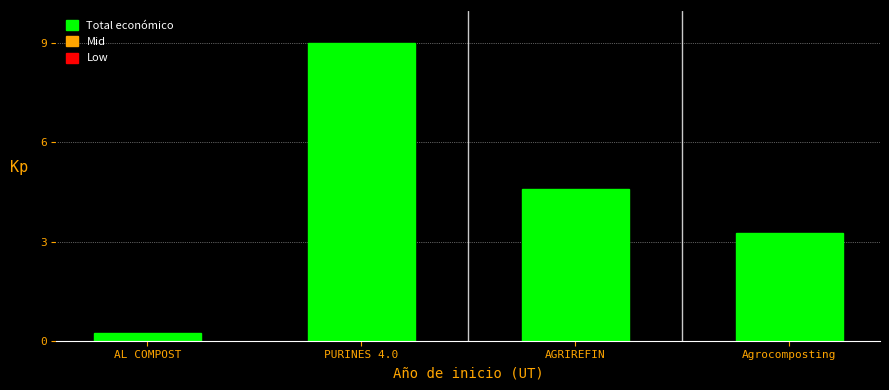

Count the number of values greater than 4.

2